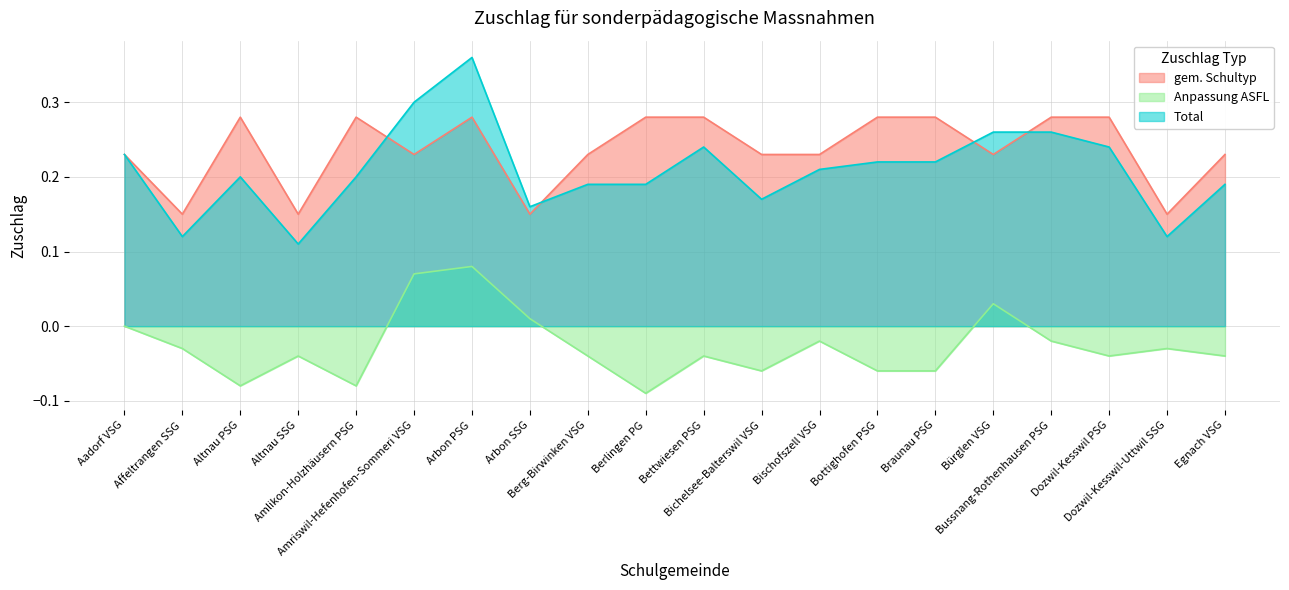

What is the label of the 18th point from the right?

Altnau PSG